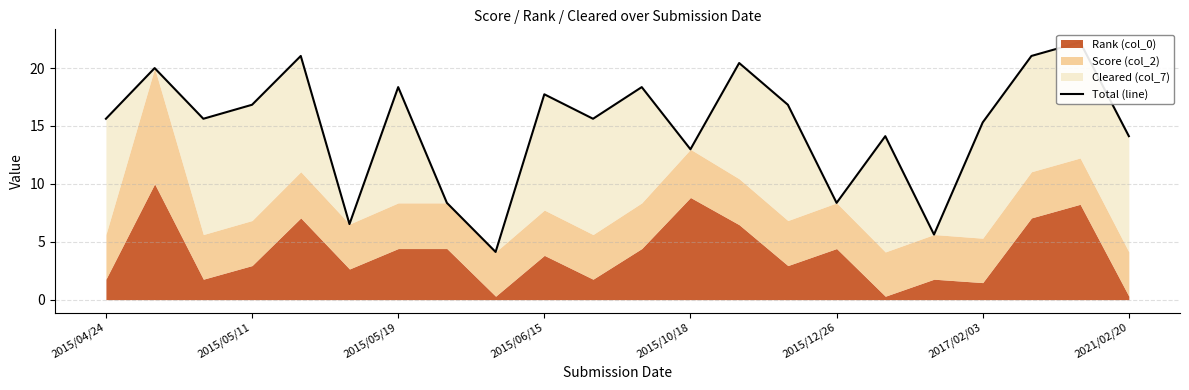

What is the difference between the values at 2015/05/11 and 16?

5.9